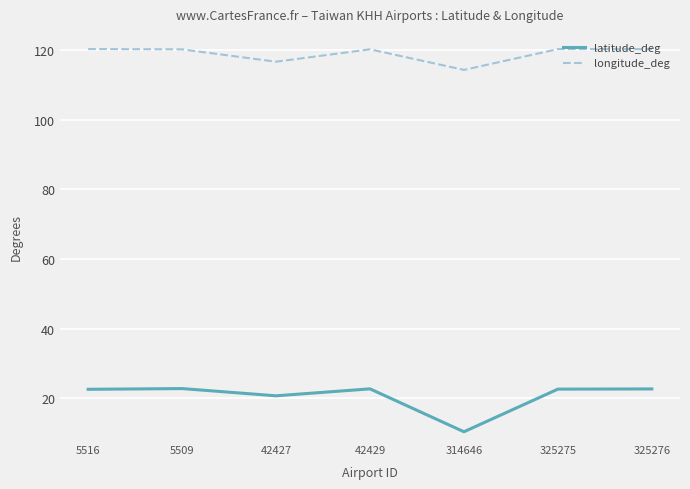

Rank the series at 325276 from lowest to highest value.

latitude_deg, longitude_deg